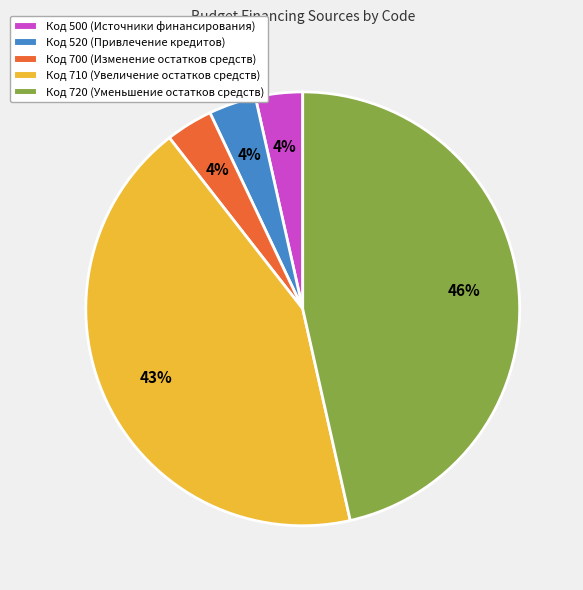

Does any single category account for the majority?

No